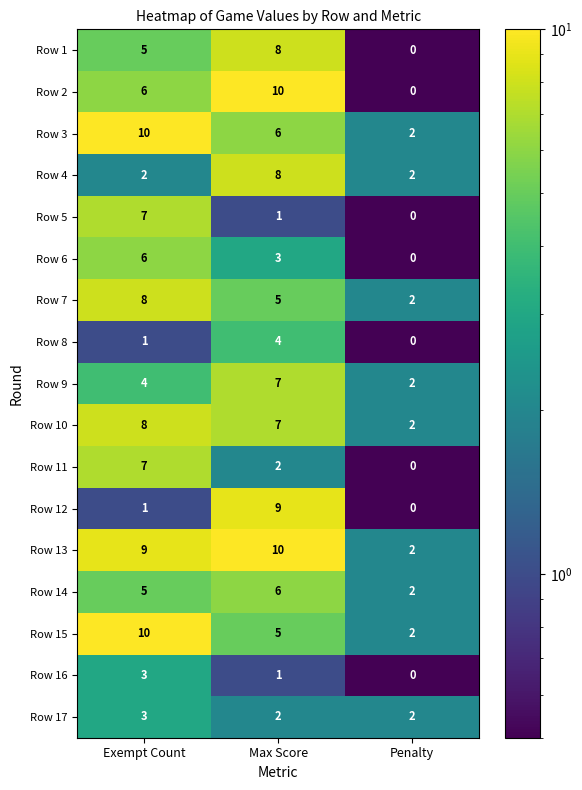

Is it true that Row 6 equals 6 at Exempt Count?

True